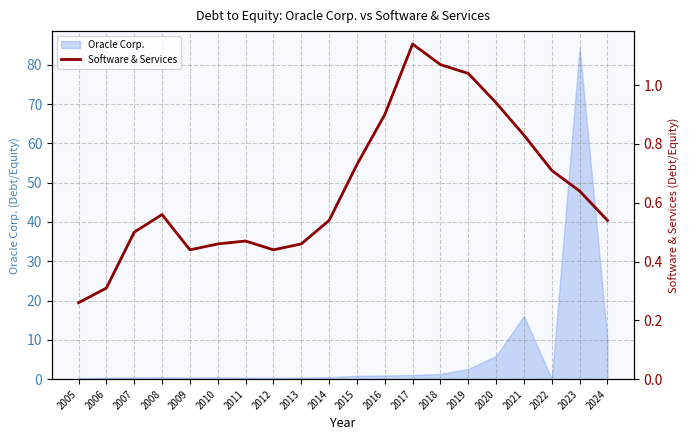

Which label corresponds to the smallest value in the chart?

2005